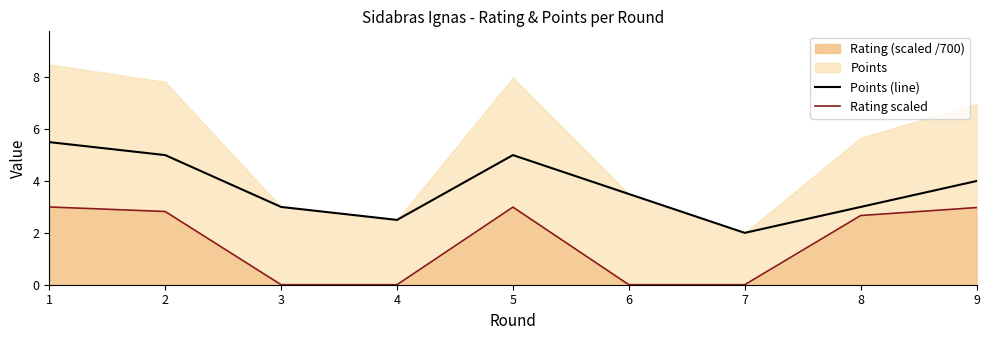

Rank the categories by Points (line) value from lowest to highest.

7, 4, 3, 8, 6, 9, 2, 5, 1